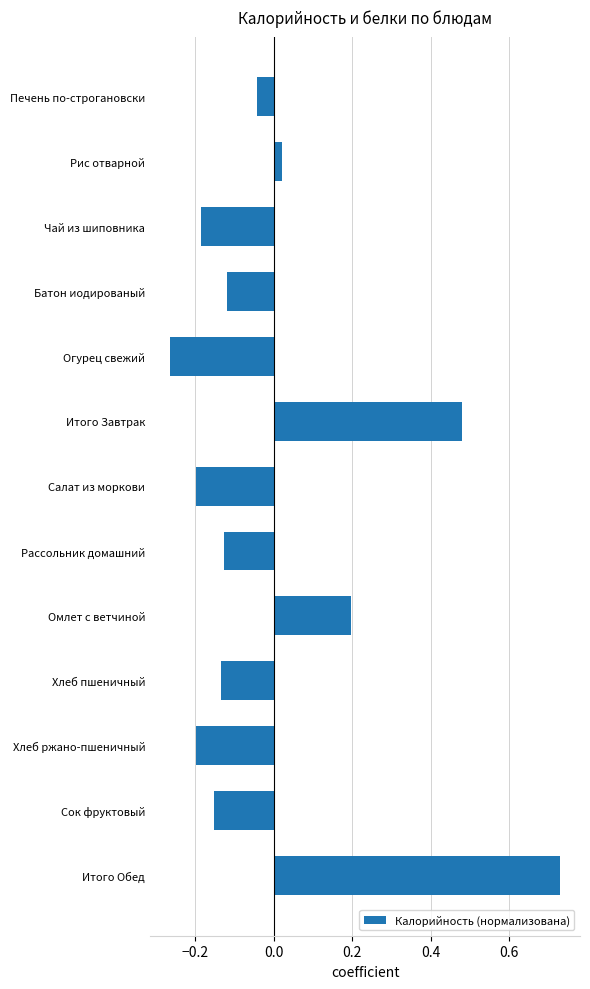

Which category has the highest value across all series?

Итого Обед